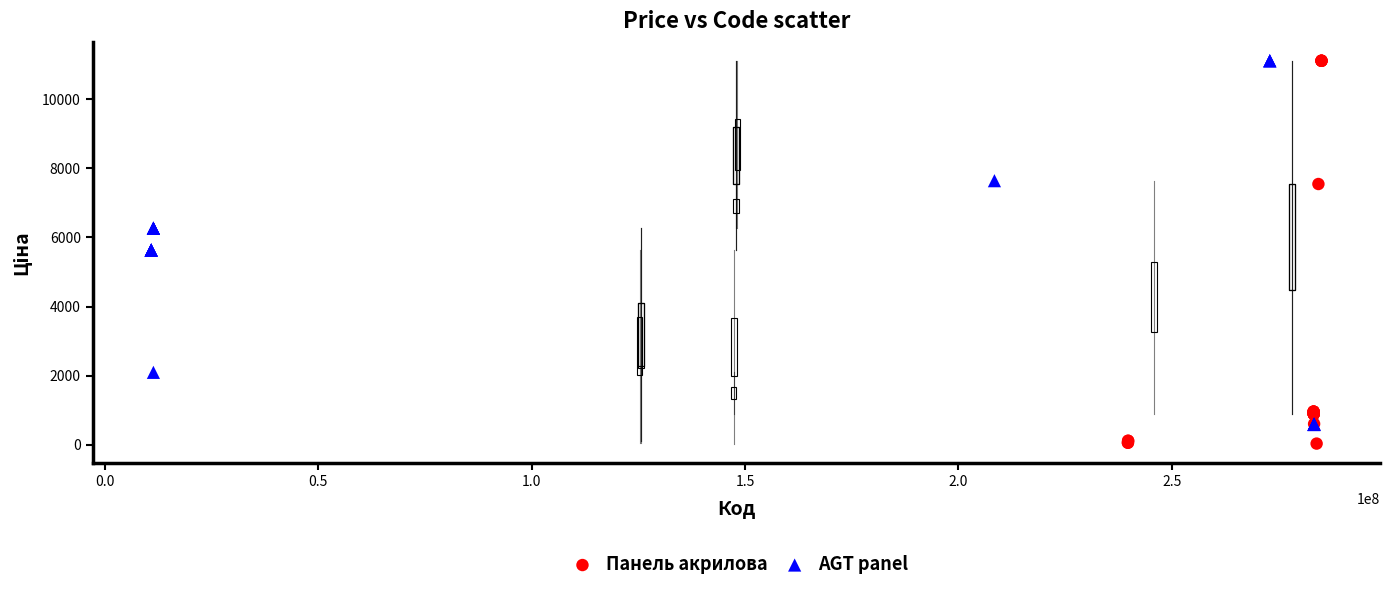

What are all the series names shown in the legend?

Панель акрилова, AGT panel